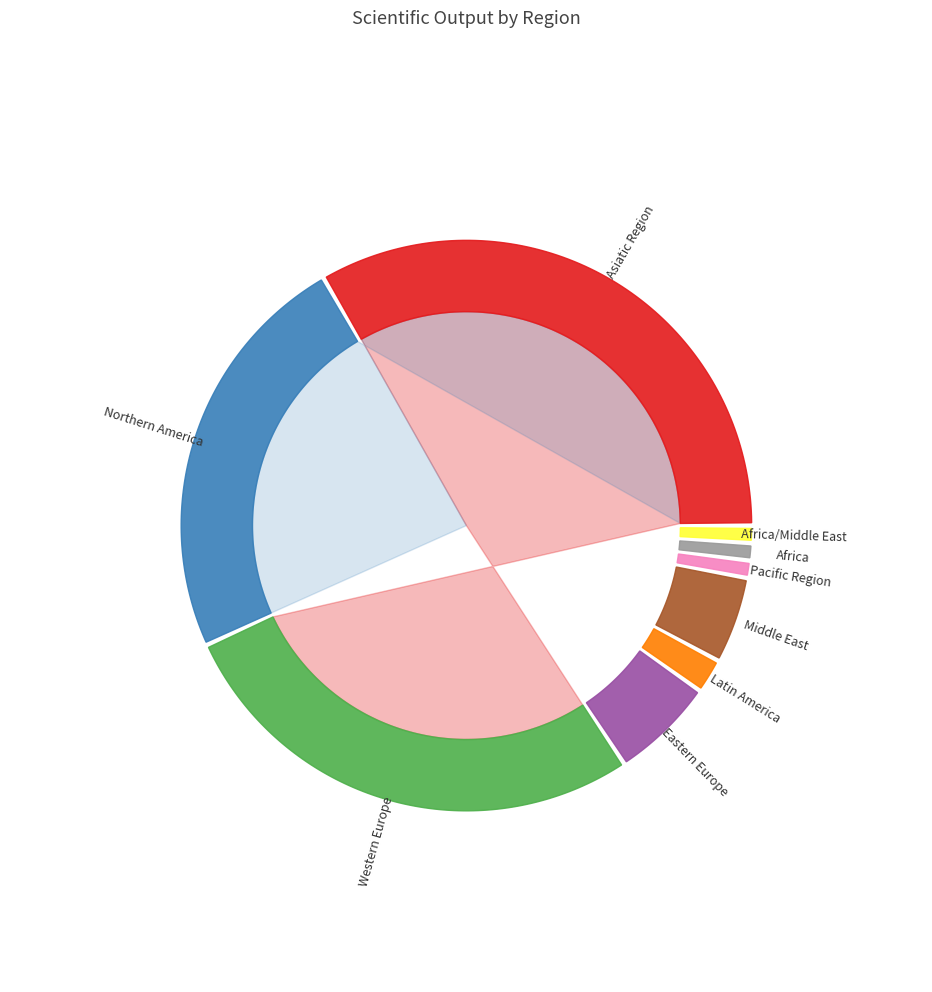

Approximately how many times larger is the value at Africa/Middle East compared to Middle East?

0.2